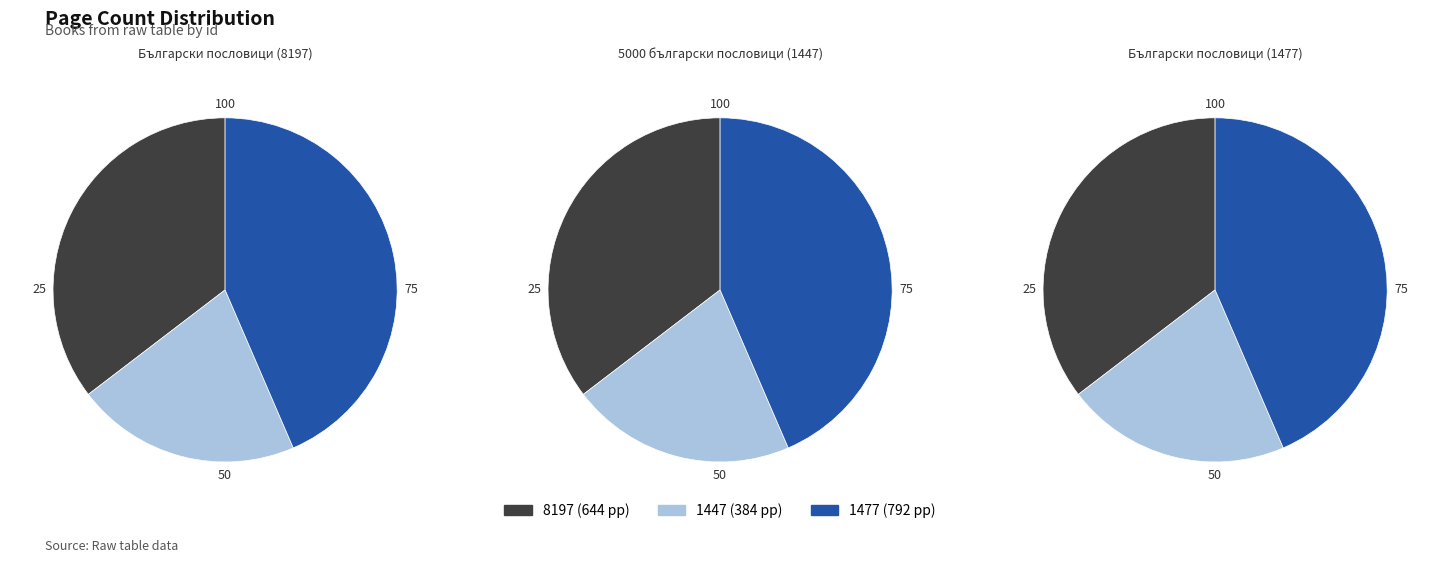

How many segments does this pie chart have?

3